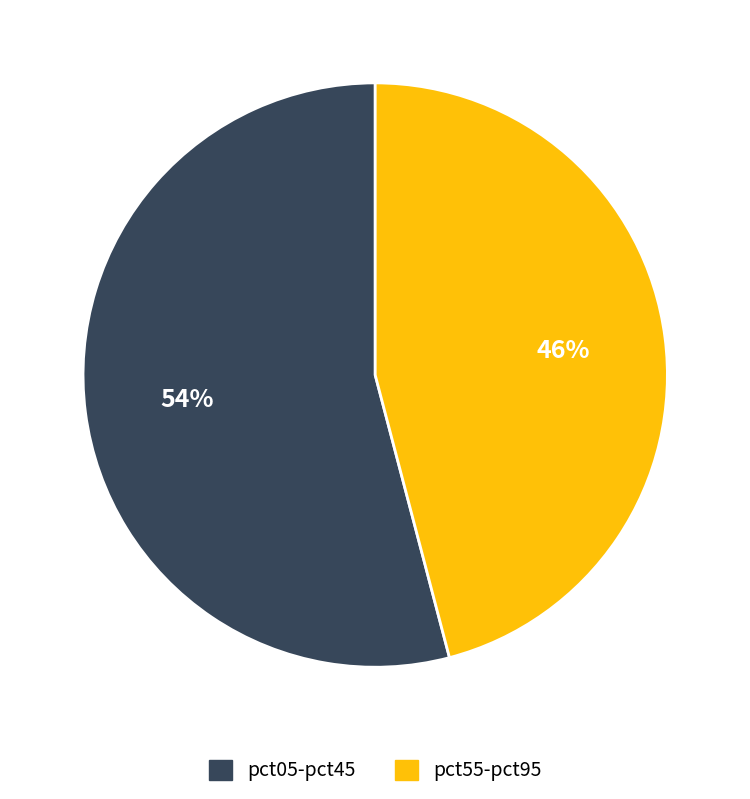

To the nearest percent, what is the difference between the largest and smallest slice percentages?

8%